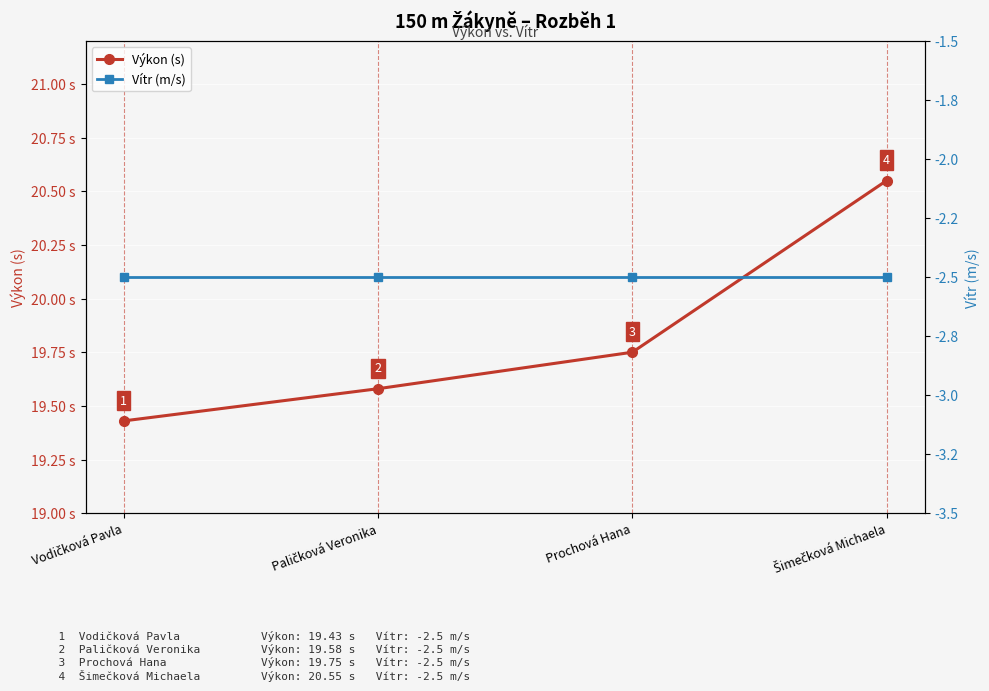

How many lines are shown in the chart?

2